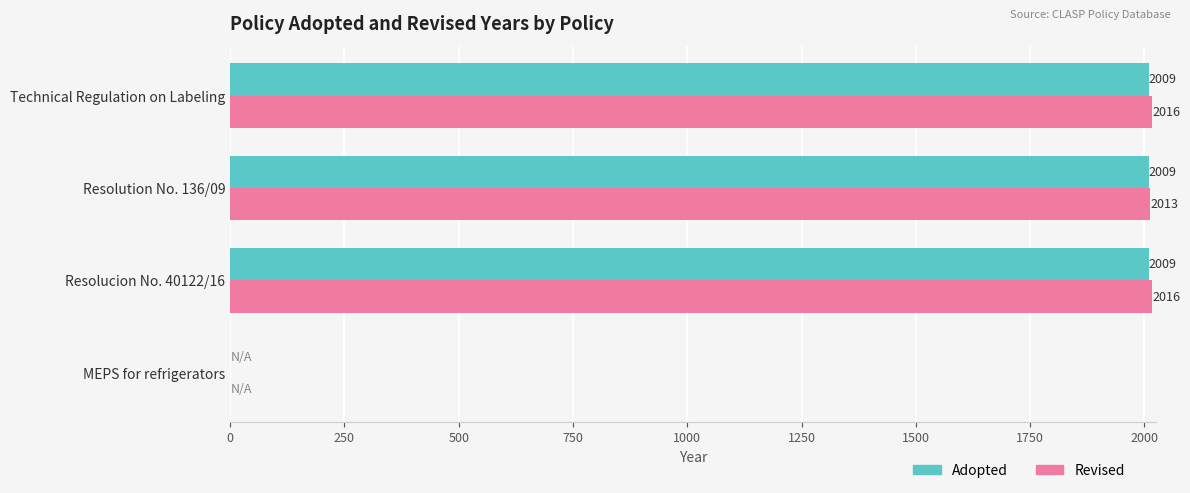

Between MEPS for refrigerators and Technical Regulation on Labeling, which series saw the biggest shift?

Revised